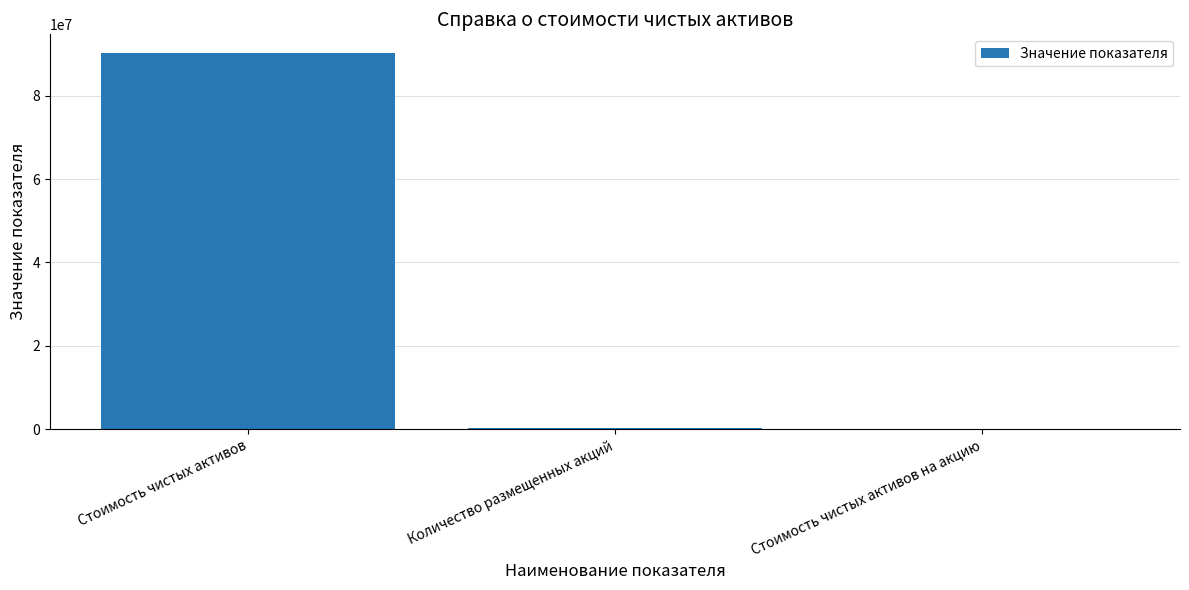

At which label is the value closest to 45120668?

Количество размещенных акций